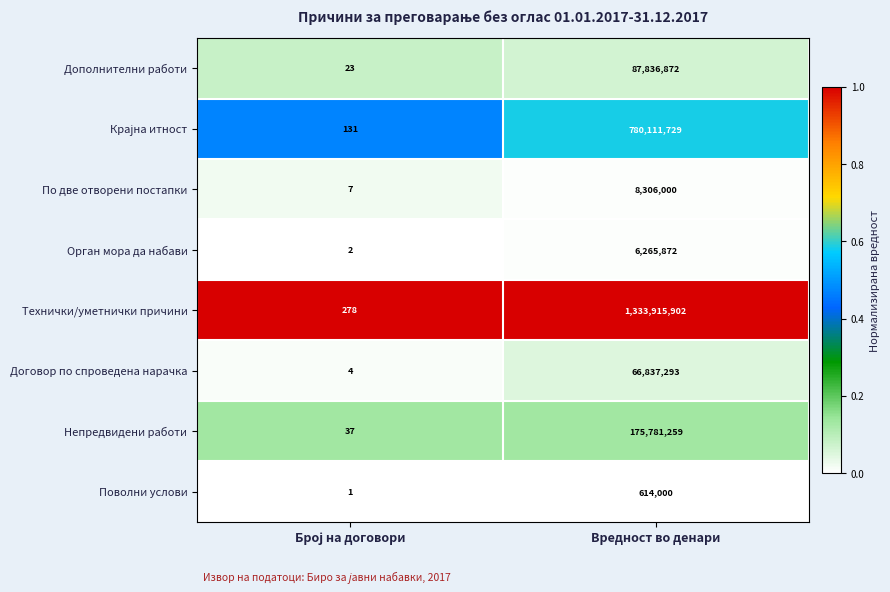

Is it true that Поволни услови equals 614000 at Вредност во денари?

True